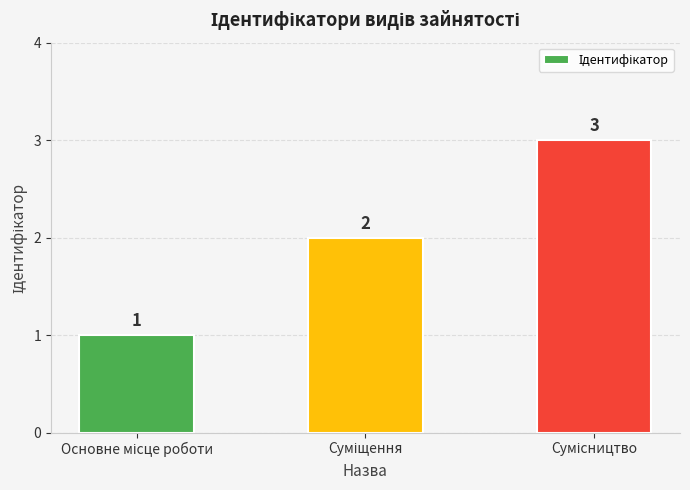

What is the greatest value displayed?

3